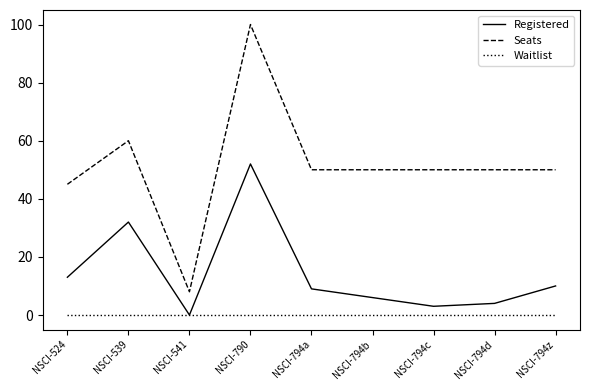

What are all the series names shown in the legend?

Registered, Seats, Waitlist